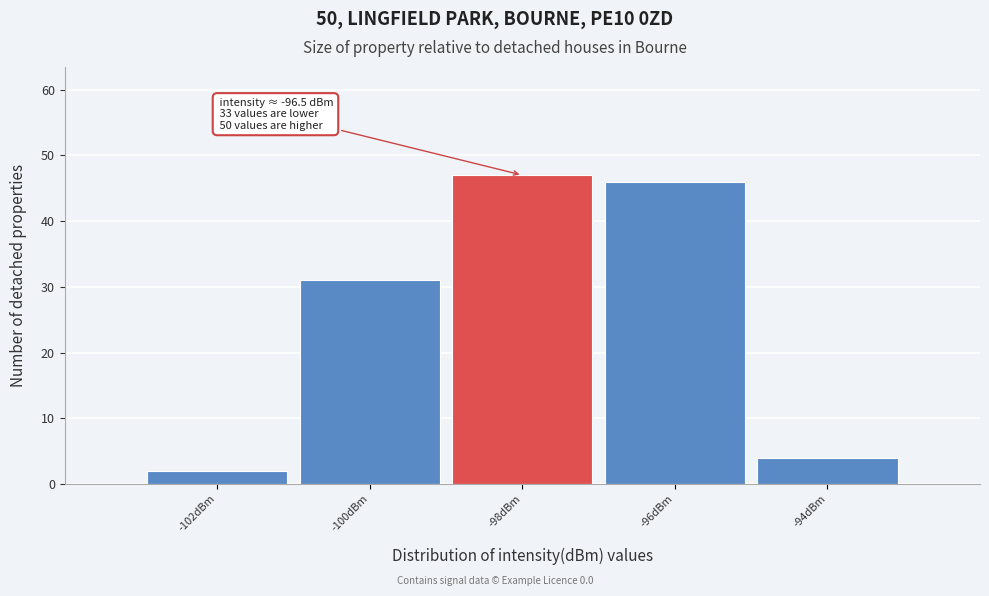

Reading right to left, list all the values displayed in this chart.

-94dBm=4	-96dBm=46	-98dBm=47	-100dBm=31	-102dBm=2